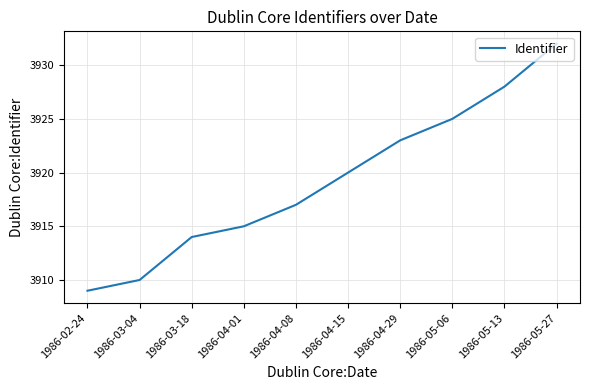

What is the difference between the second highest and second lowest values?

18